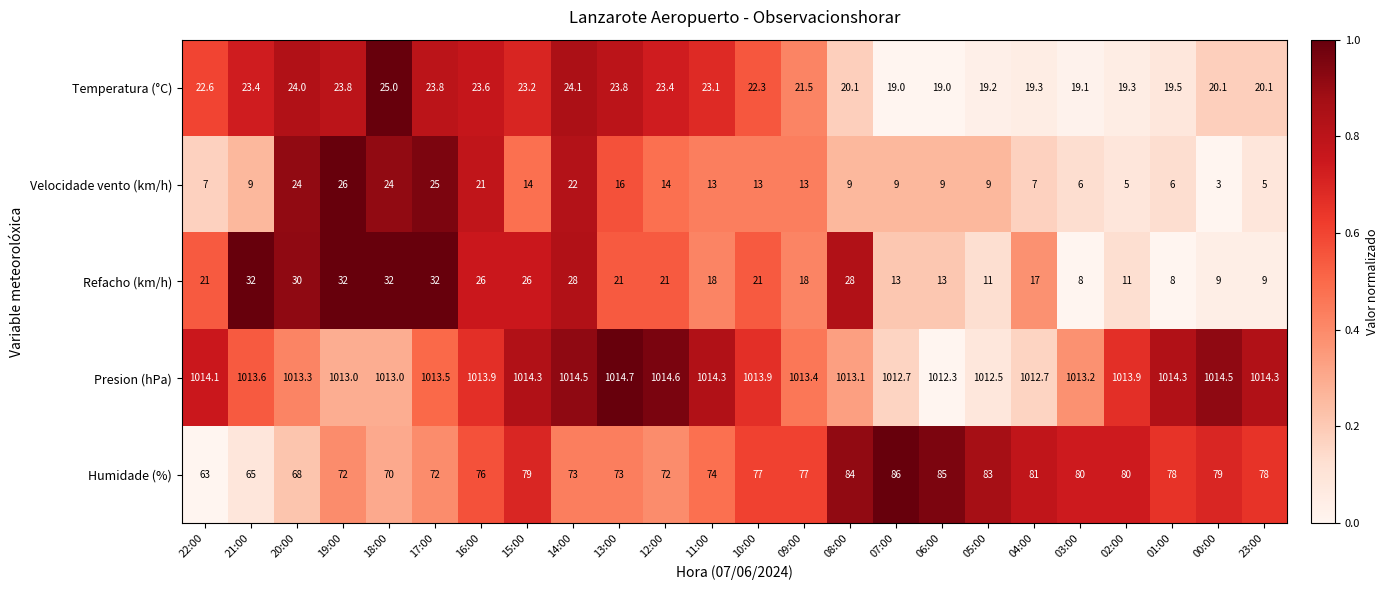

What is the sum of the Refacho (km/h) values at 00:00 and 09:00?

27.0